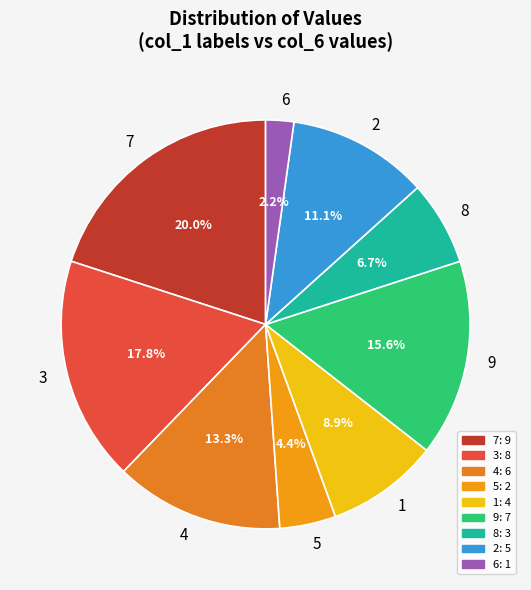

To the nearest percent, what portion does 3 represent?

18%